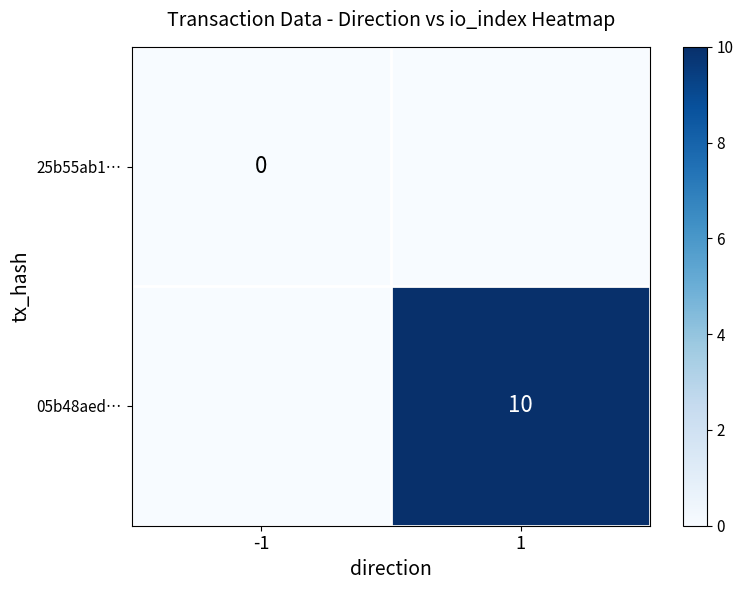

At which category does the chart reach its minimum across all series?

-1